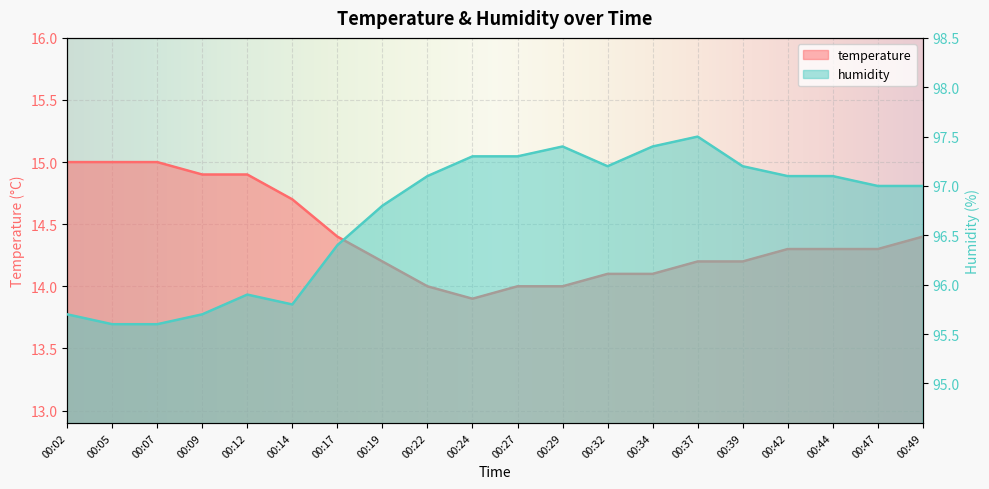

Where is temperature nearest to the value 14?

00:22